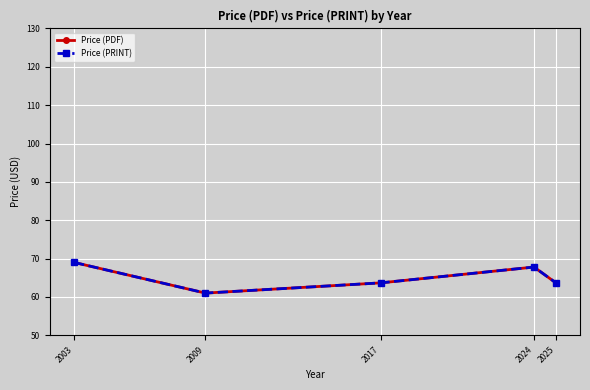

Which category has the highest value across all series?

2003